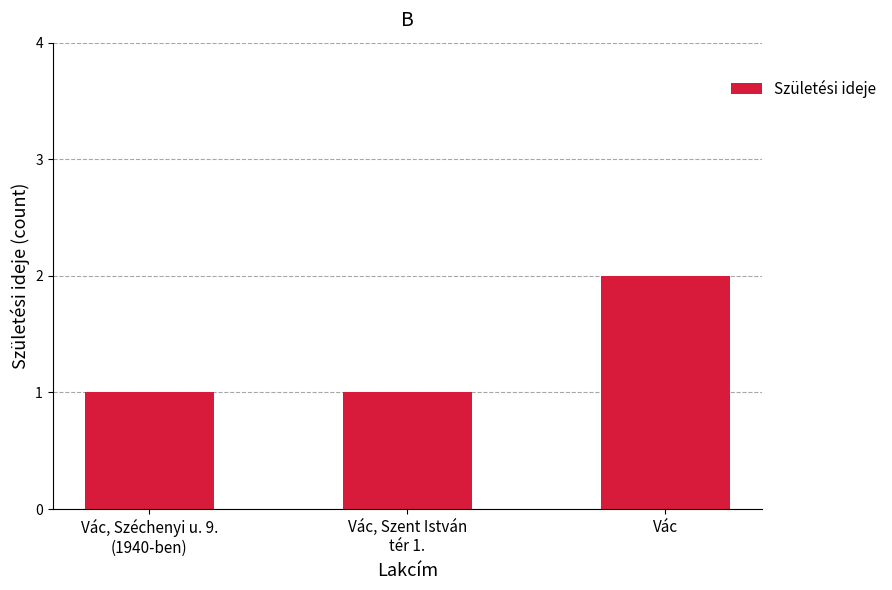

What is the label of the 3rd bar from the right?

Vác, Széchenyi u. 9.
(1940-ben)